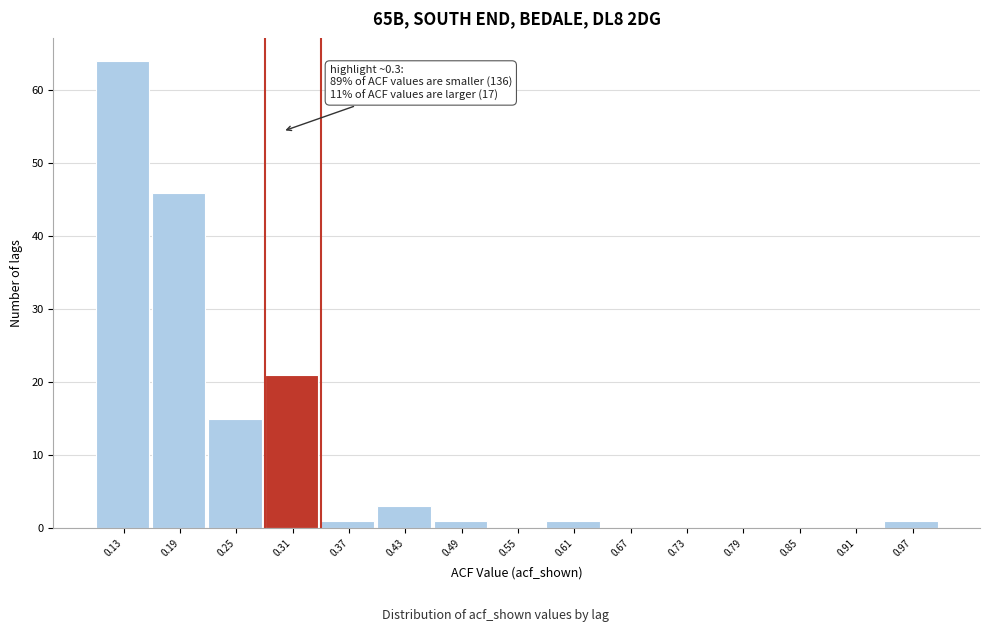

Which range on the x-axis has the tallest bar?

0.10 to 0.16